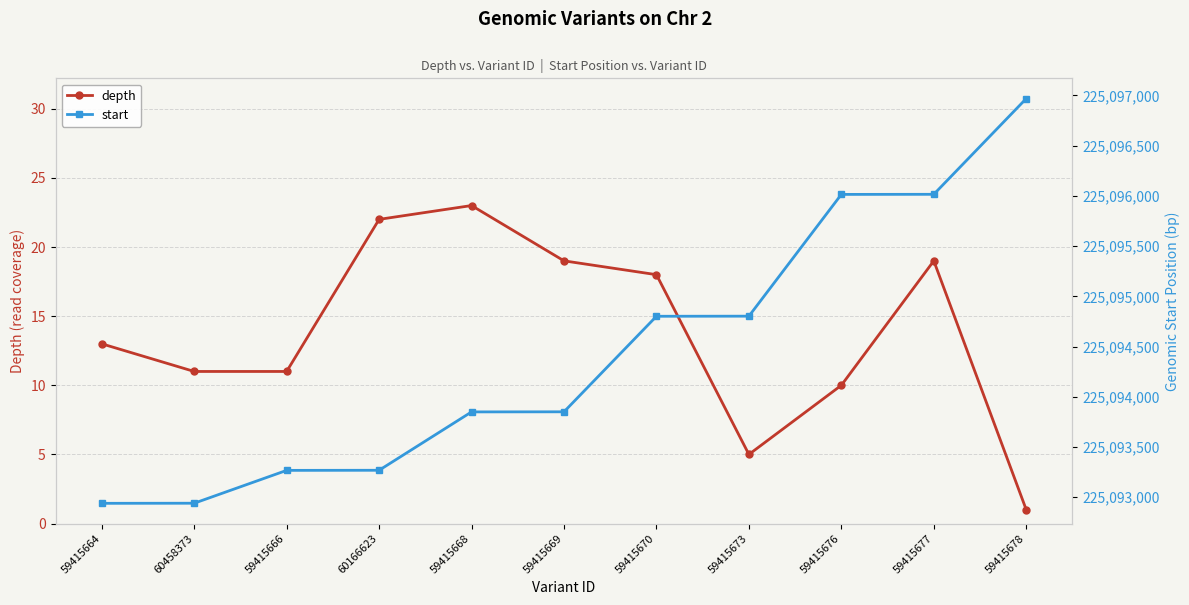

Reading left to right, transcribe all the data shown in this chart.

depth: 59415664=13	60458373=11	59415666=11	60166623=22	59415668=23	59415669=19	59415670=18	59415673=5	59415676=10	59415677=19	59415678=1
start: 59415664=225092940	60458373=225092941	59415666=225093268	60166623=225093269	59415668=225093850	59415669=225093851	59415670=225094802	59415673=225094803	59415676=225096015	59415677=225096016	59415678=225096969